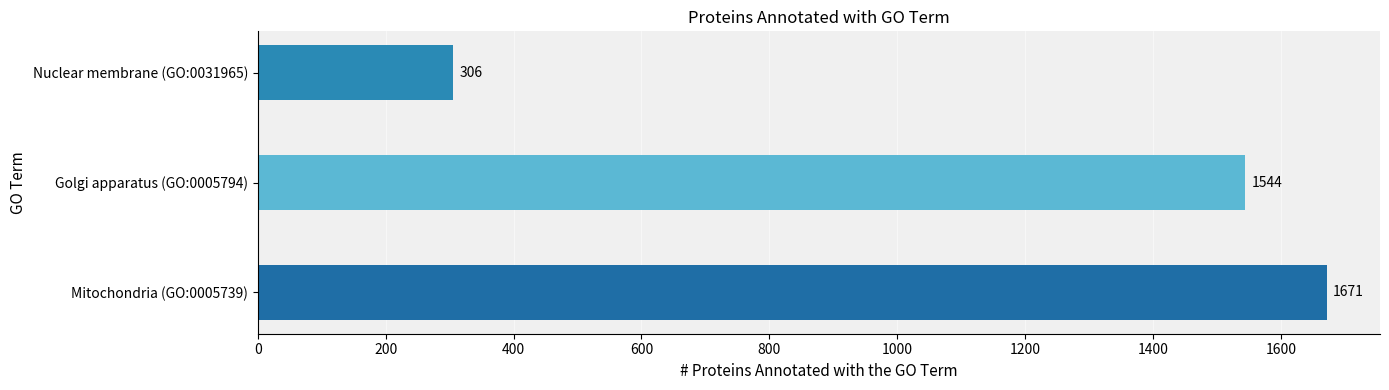

What is the change in value from Golgi apparatus (GO:0005794) to Nuclear membrane (GO:0031965)?

-1238